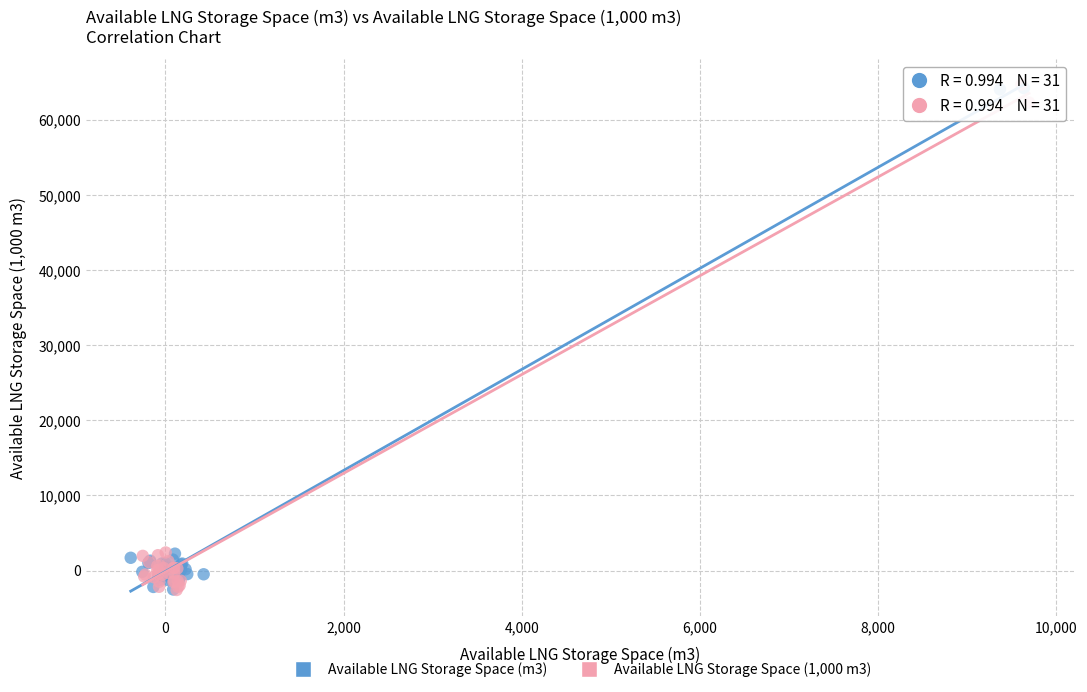

What are all the series names shown in the legend?

Available LNG Storage Space (m3), Available LNG Storage Space (1,000 m3)